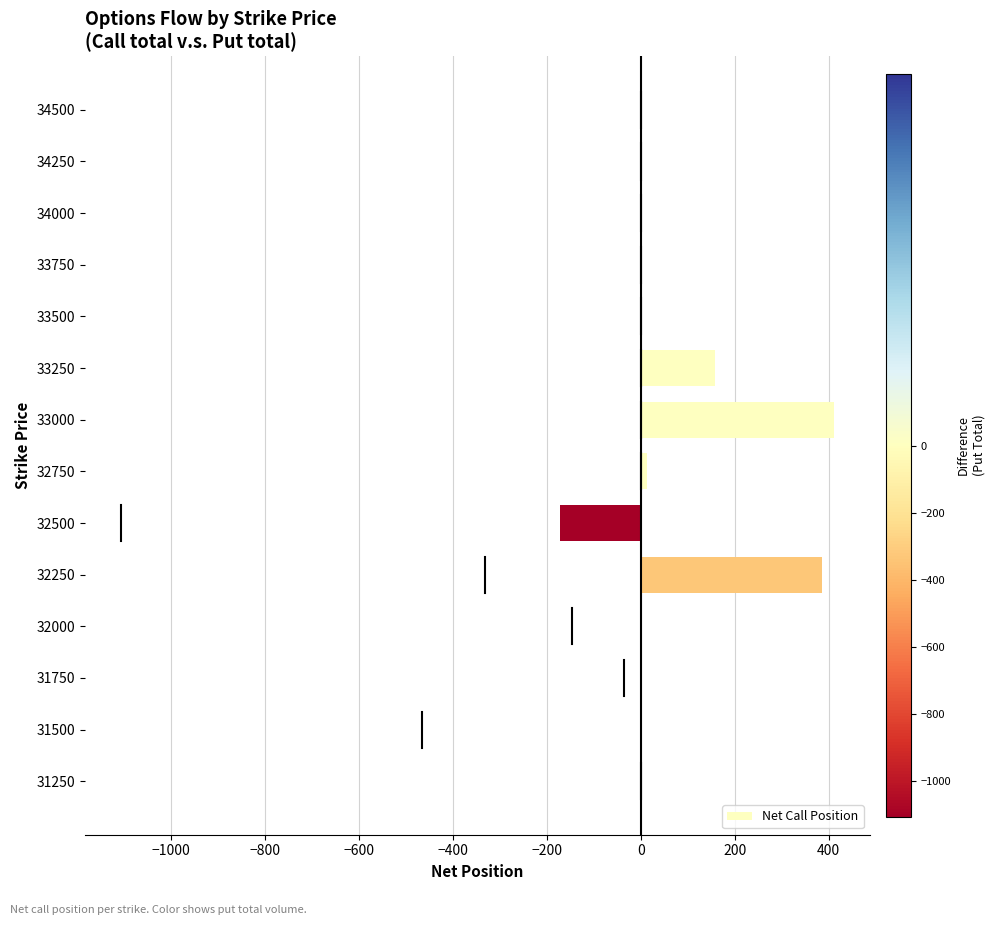

What is the ratio of the value at 33250 to the value at 33000?

0.4